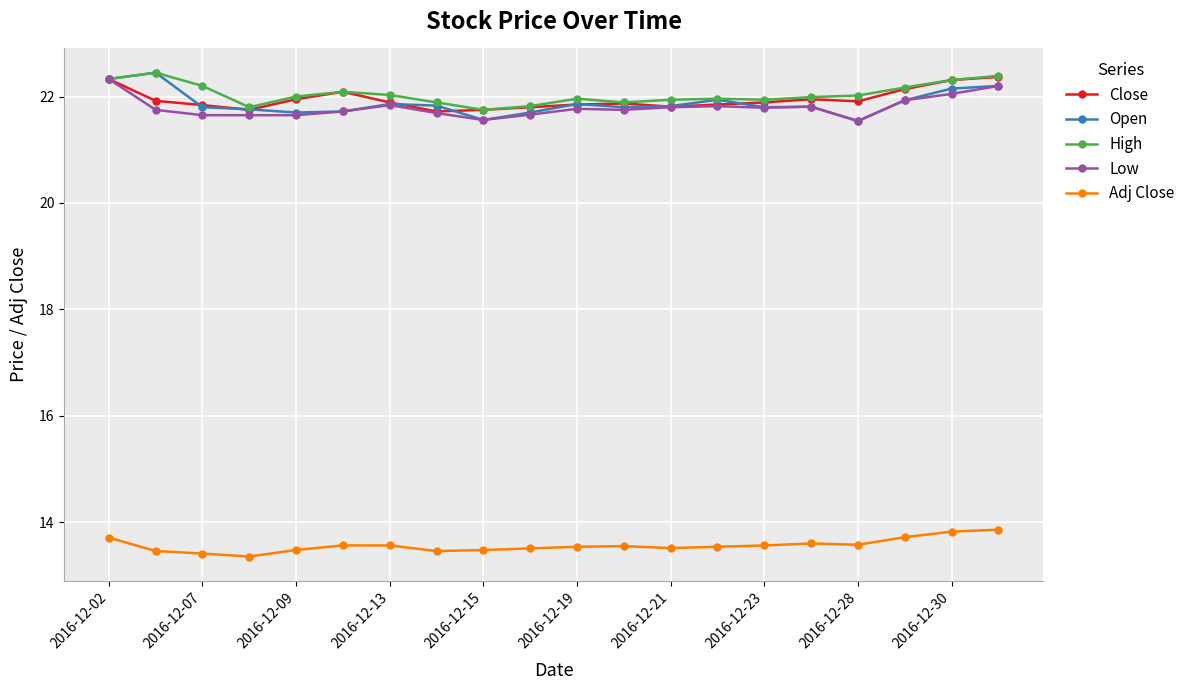

What is the minimum value for Open?

21.5